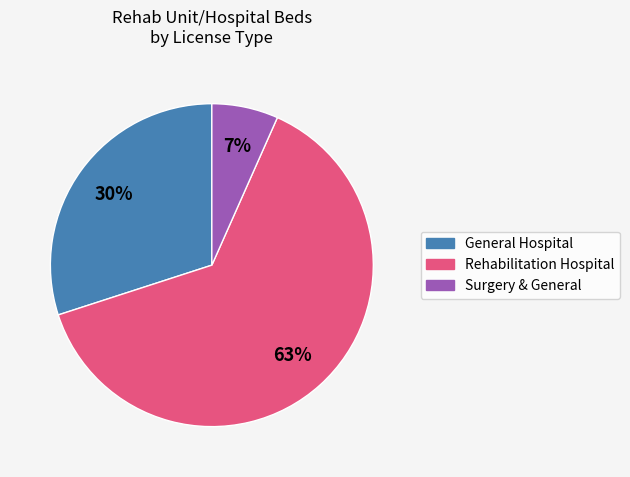

To the nearest percent, what is the average slice percentage?

33%